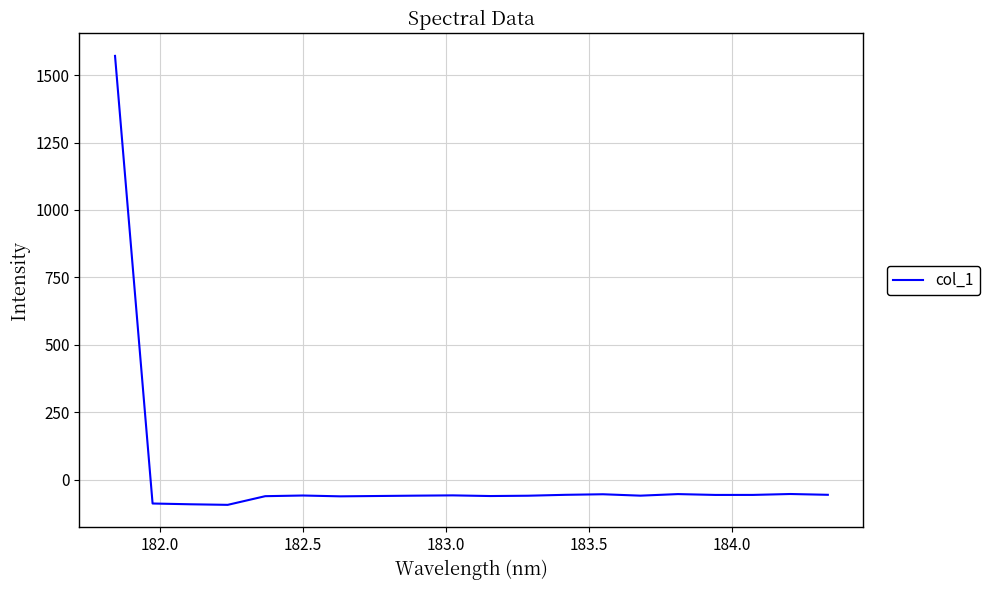

How many lines are shown in the chart?

1